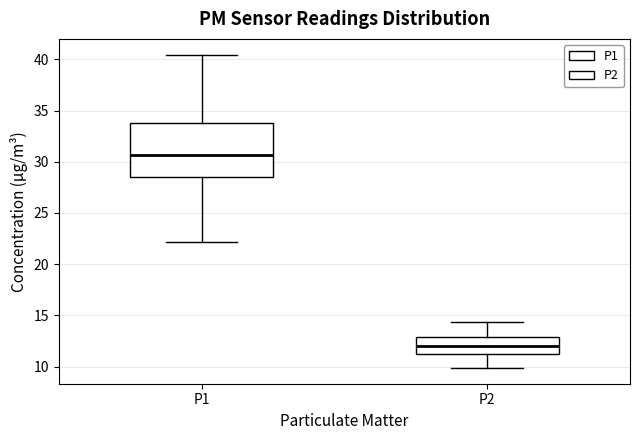

Where is the lower edge of the box for P2 on the y-axis? The values are not printed on the chart, so give them approximately, as read against the axis.

11.0